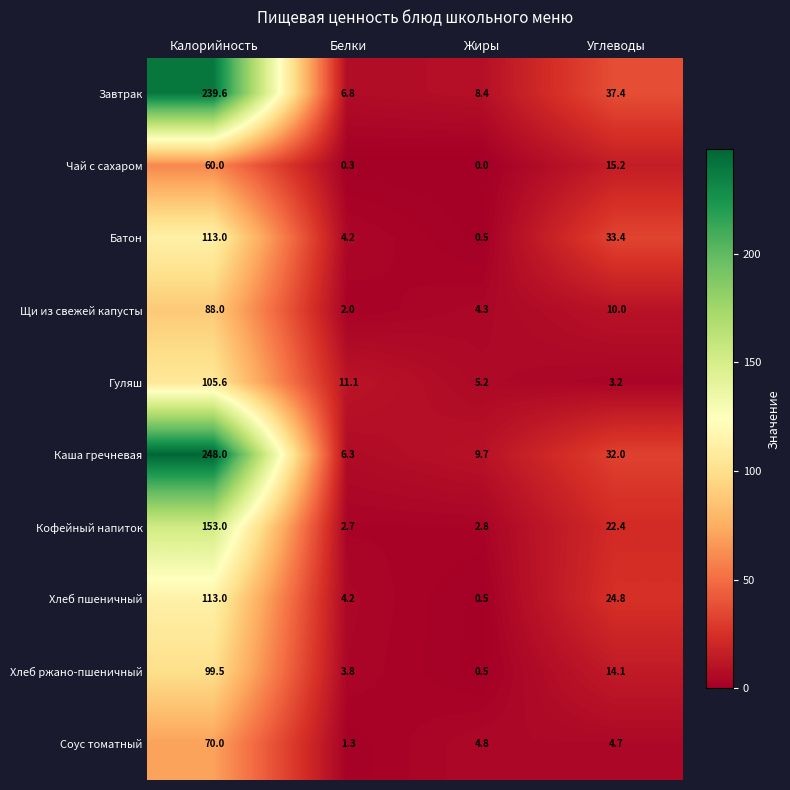

What is the difference between the Гуляш values at Жиры and Калорийность?

100.4